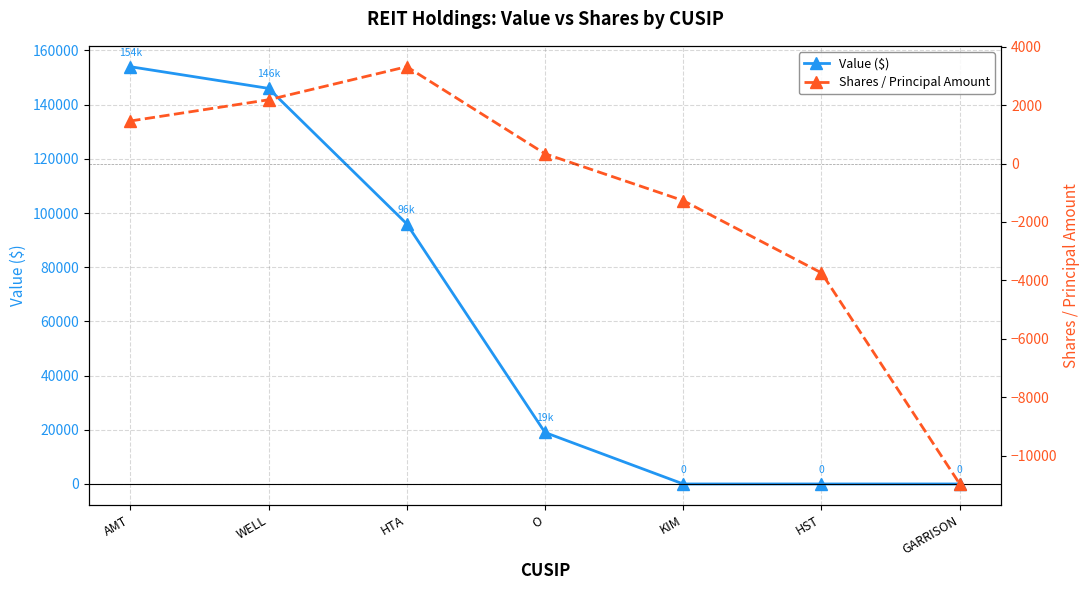

What position from the right is KIM?

3